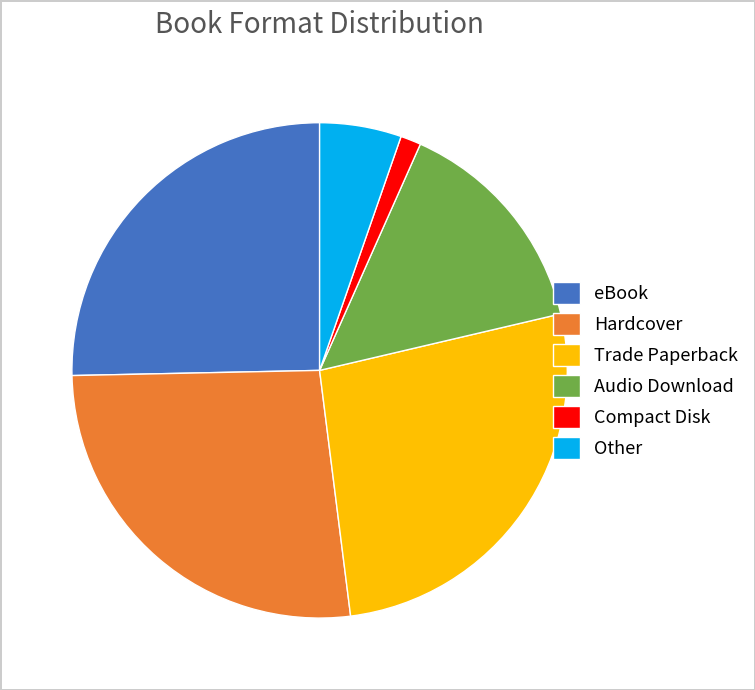

Does Hardcover account for over 50% of the chart?

No